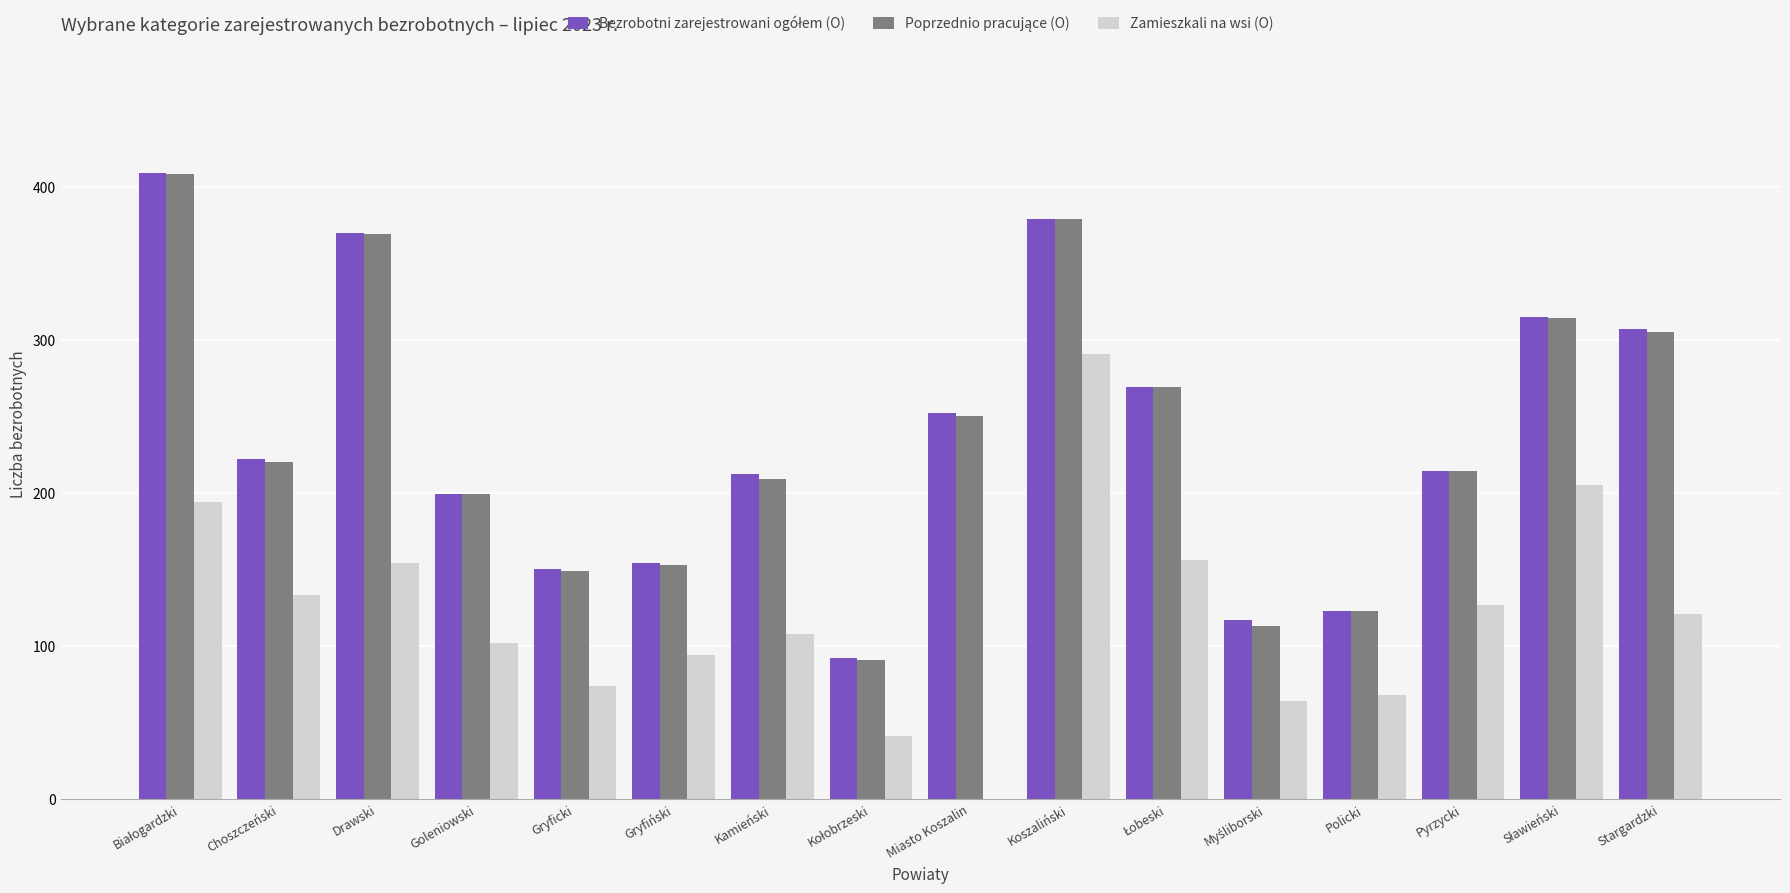

At which category is the sum across all series the highest?

Koszaliński